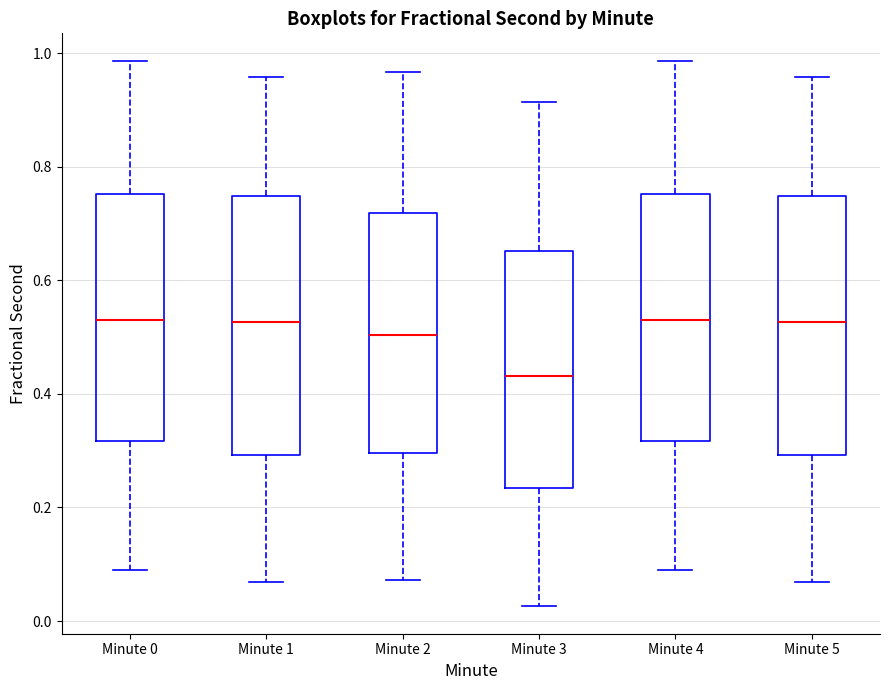

Reading left to right, read every box against the y-axis: the position of its median line, the range the box covers, and the ends of its whiskers. The values are not printed on the chart, so give them approximately, as read against the axis.

Minute 0: median 0.52, box 0.32 to 0.76, whiskers 0.10 to 0.98
Minute 1: median 0.52, box 0.30 to 0.74, whiskers 0.06 to 0.96
Minute 2: median 0.50, box 0.30 to 0.72, whiskers 0.08 to 0.96
Minute 3: median 0.44, box 0.24 to 0.66, whiskers 0.02 to 0.92
Minute 4: median 0.52, box 0.32 to 0.76, whiskers 0.10 to 0.98
Minute 5: median 0.52, box 0.30 to 0.74, whiskers 0.06 to 0.96